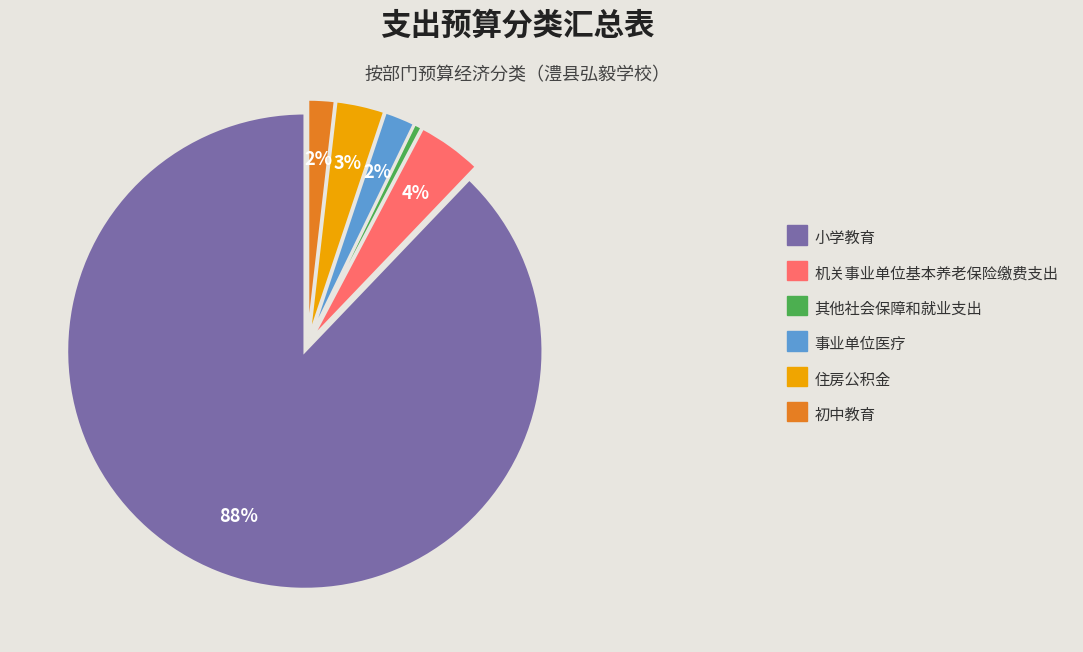

Is there a majority slice in this chart?

Yes